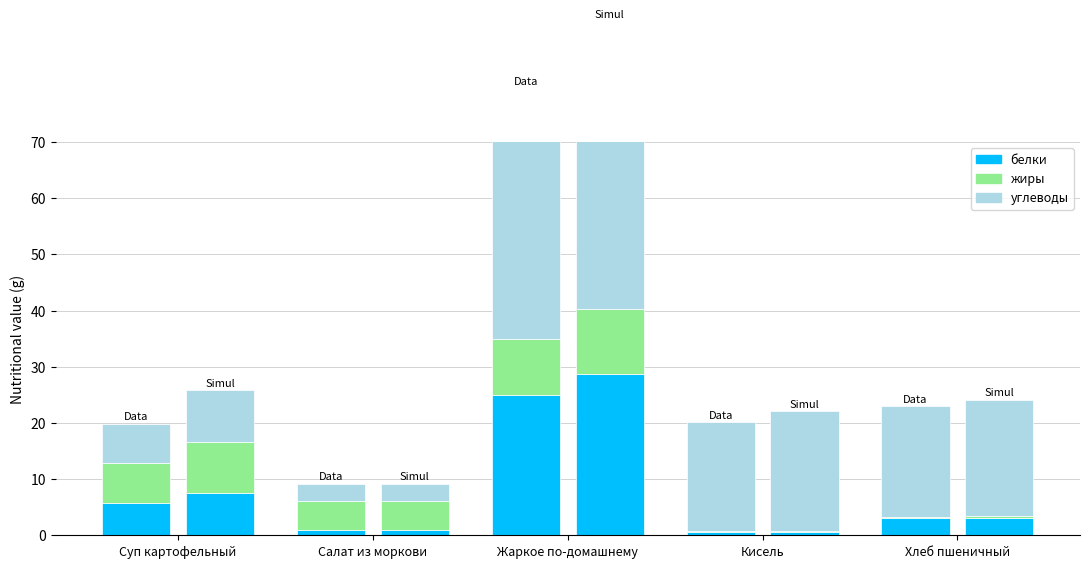

Is it true that белки equals 5.8 at Суп картофельный?

True